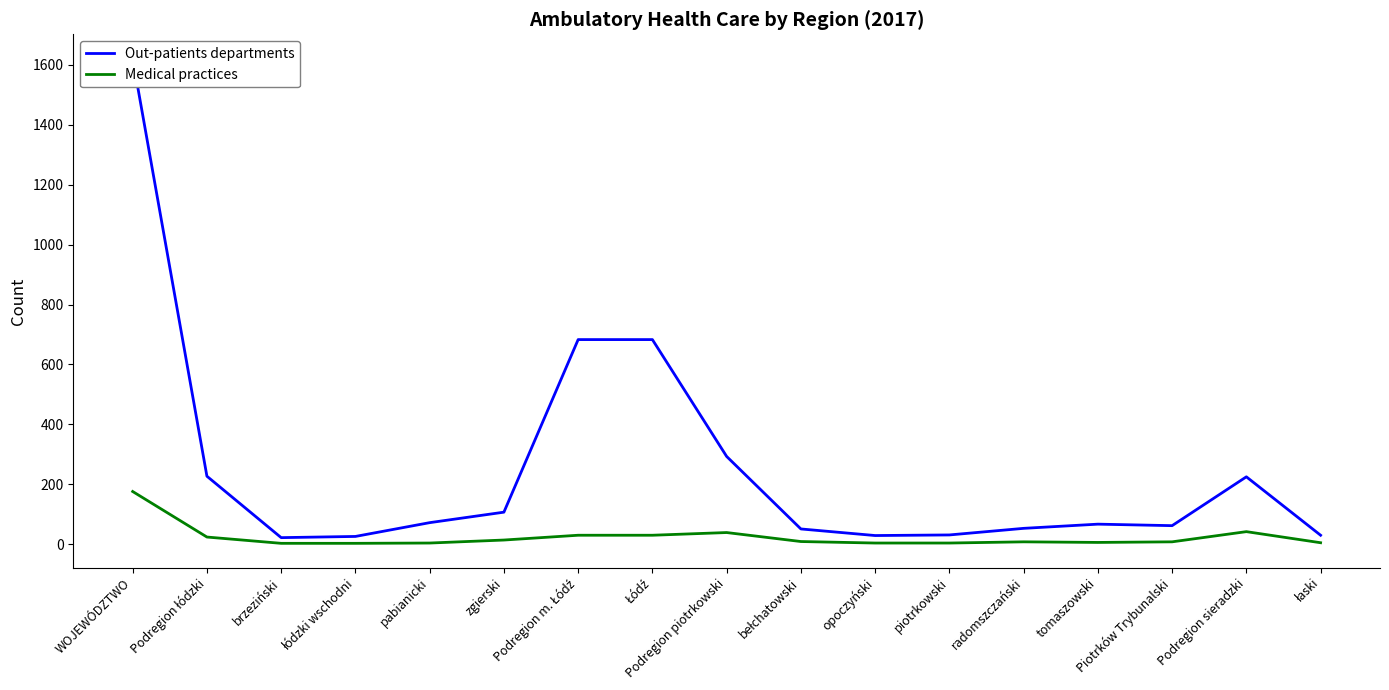

Which category has the highest value in the Medical practices series?

WOJEWÓDZTWO